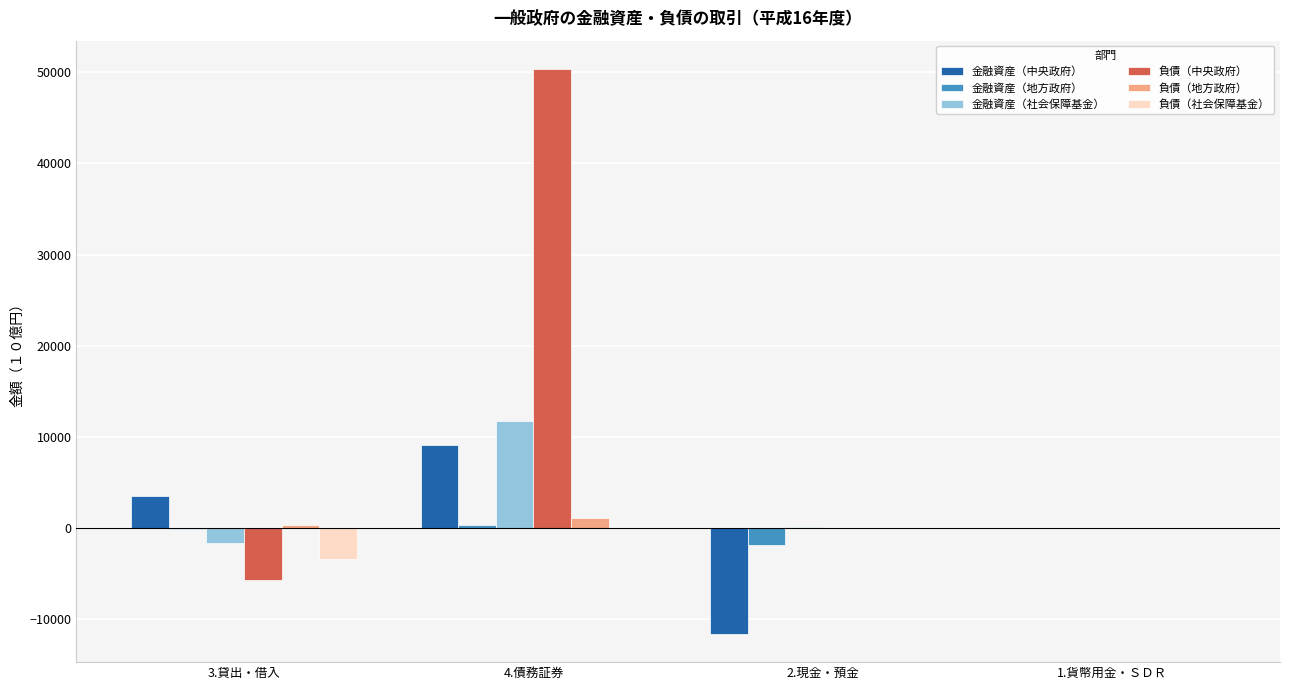

What is the highest value of the 金融資産（地方政府） series?

348.3